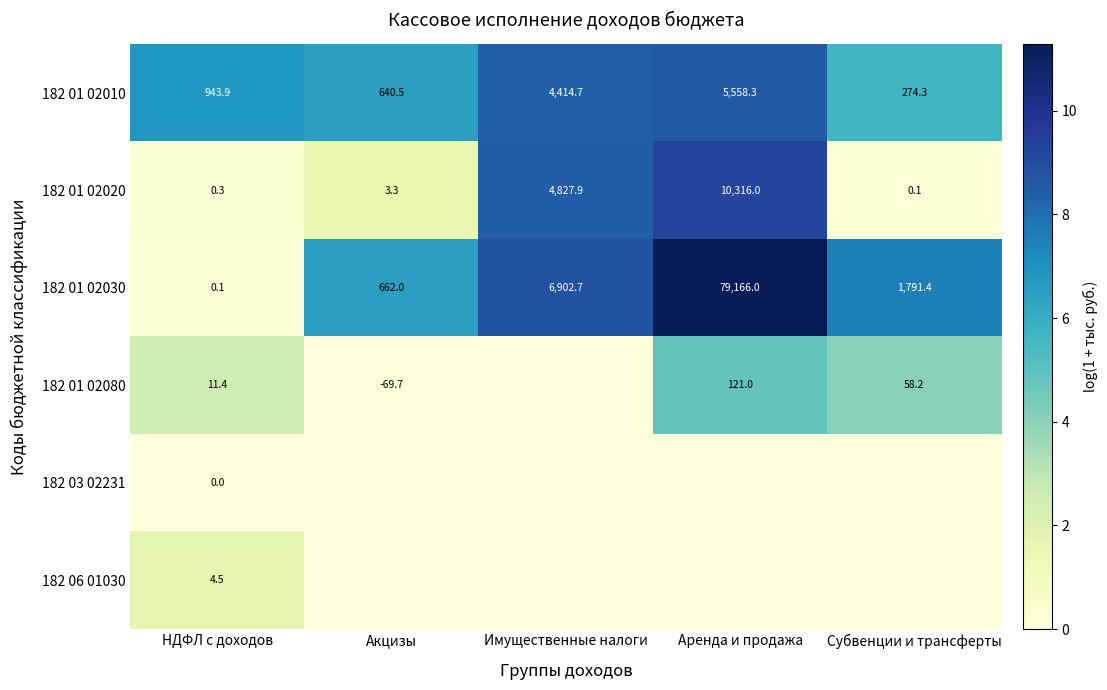

At how many categories does at least one series exceed 0?

5